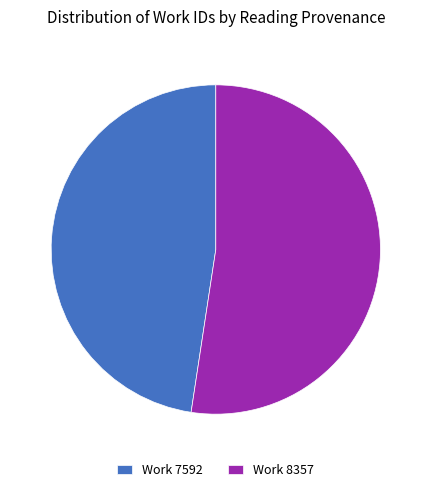

What is the smallest slice in the pie chart?

Work 7592